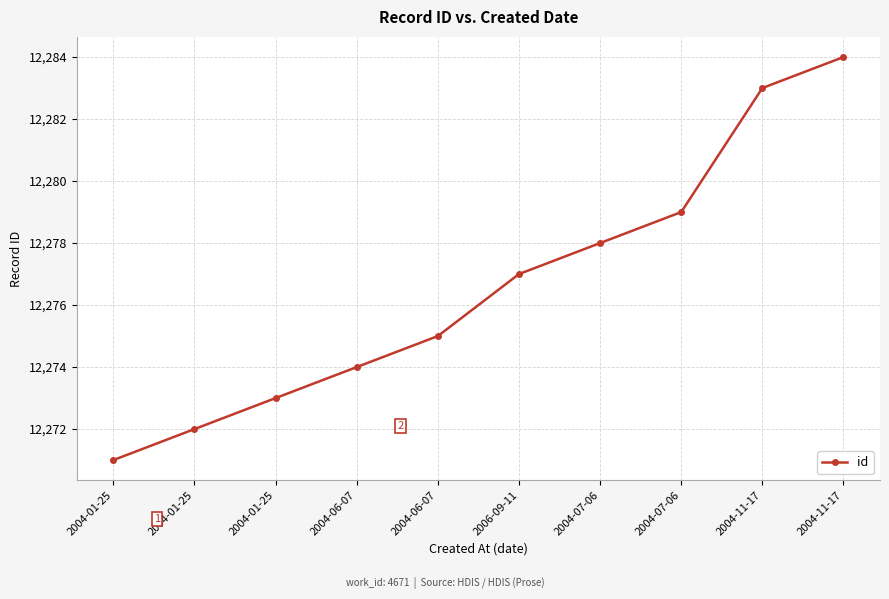

How many distinct data groups are displayed?

1